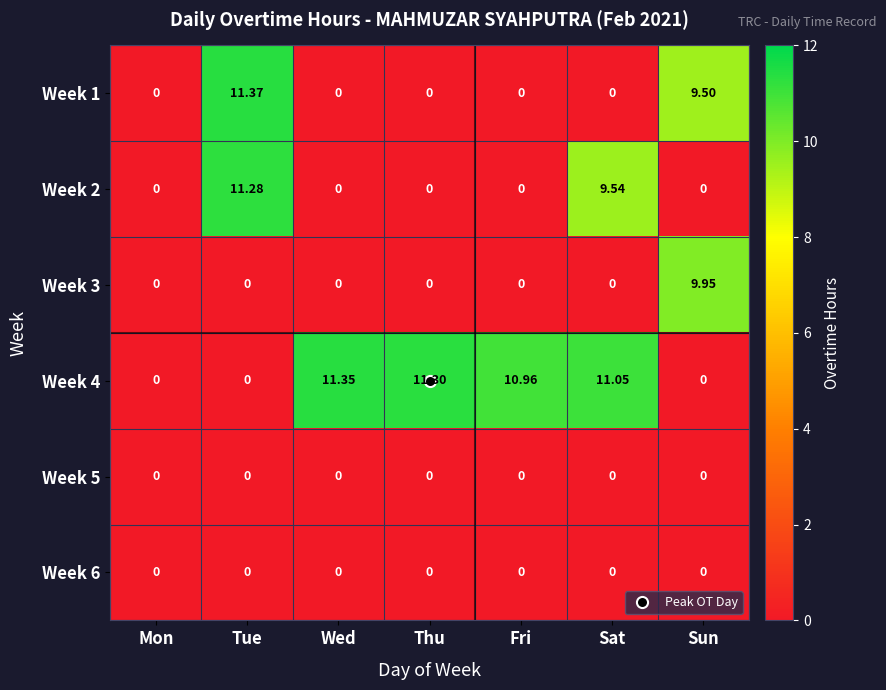

At how many categories does at least one series exceed 3?

6